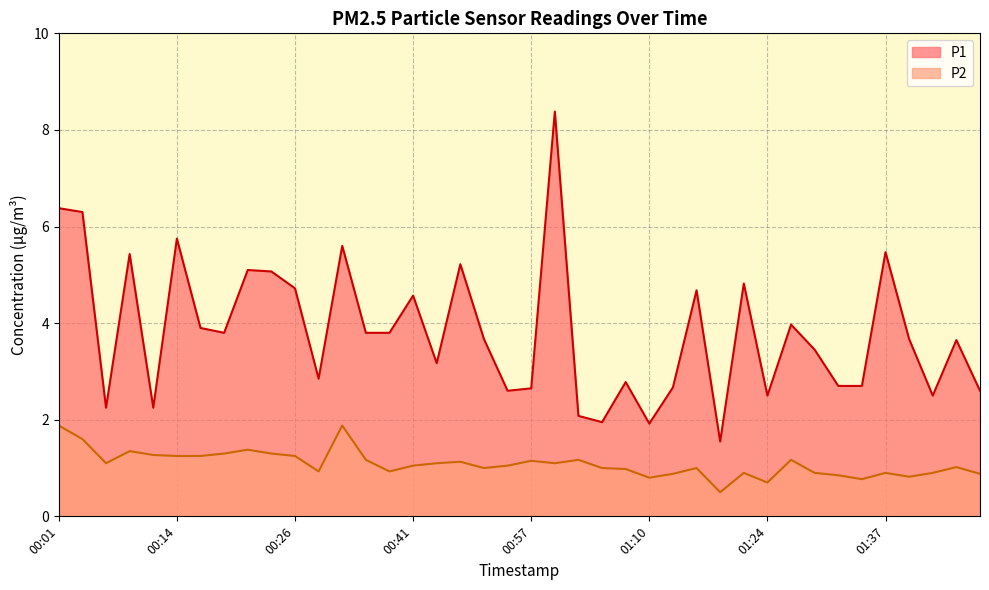

Rank the categories by P2 value from highest to lowest.

00:01, 00:31, 00:04, 00:21, 00:09, 00:19, 00:24, 00:11, 00:14, 00:16, 00:26, 00:33, 01:02, 01:27, 00:57, 00:49, 00:06, 00:47, 01:00, 00:41, 00:55, 01:45, 00:52, 01:05, 01:16, 01:08, 00:29, 00:36, 01:21, 01:29, 01:37, 01:42, 01:13, 01:48, 01:32, 01:40, 01:10, 01:34, 01:24, 01:18